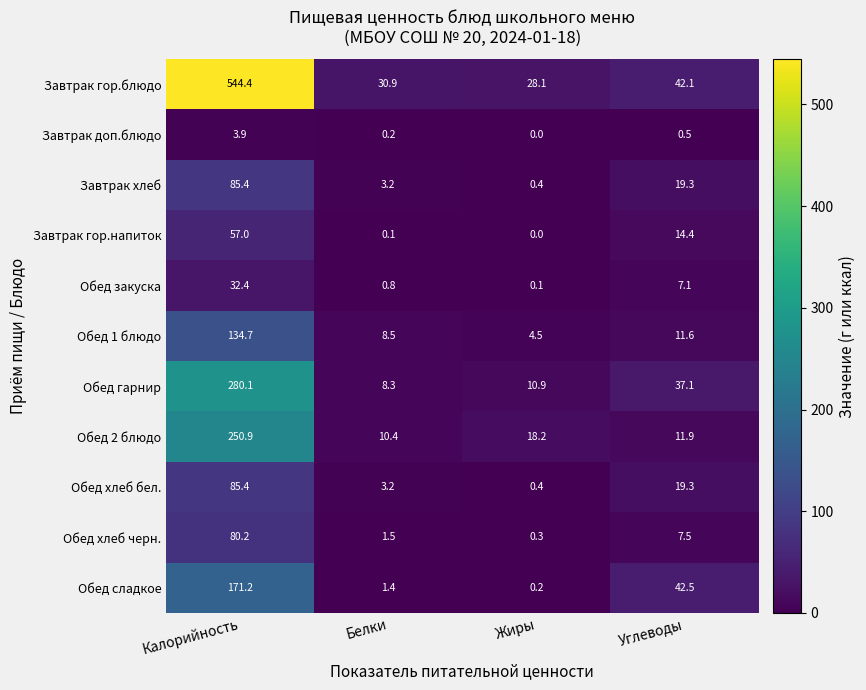

At which label is Обед хлеб бел. closest to 42?

Углеводы